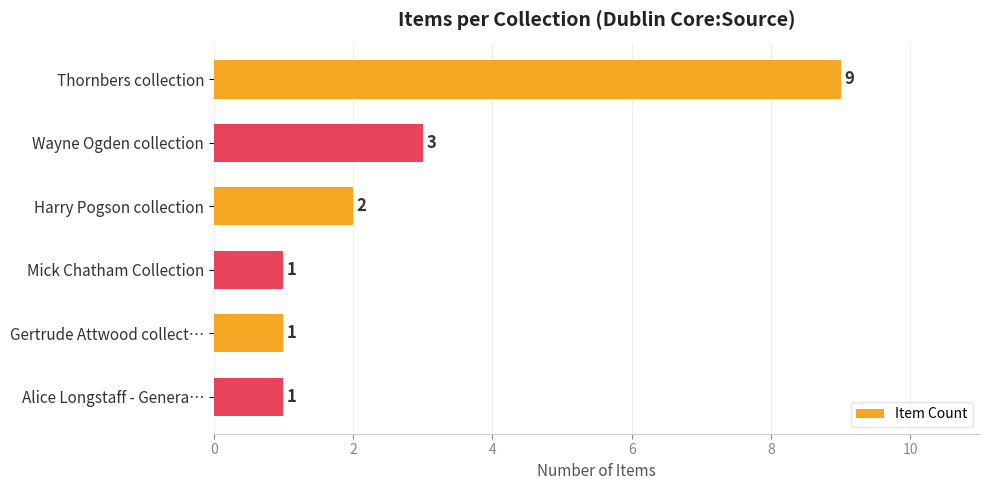

Which category has the highest value across all series?

Thornbers collection